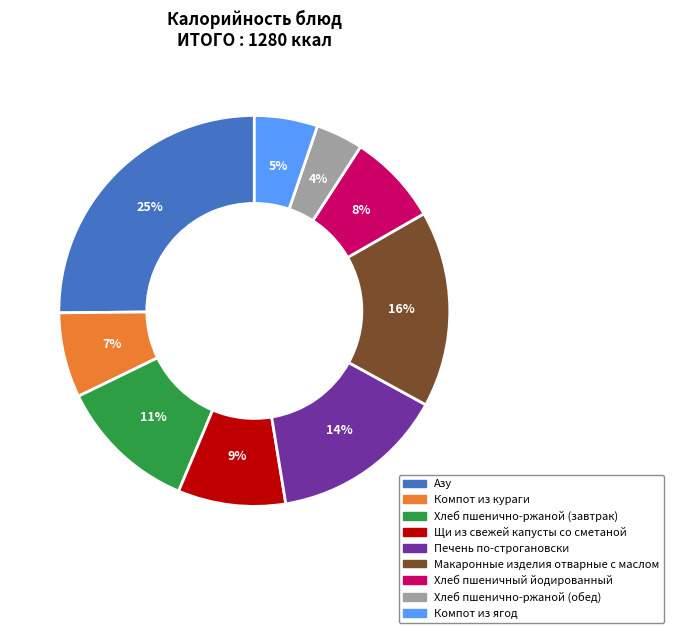

What percentage is the Печень по-строгановски slice, to the nearest percent?

14%